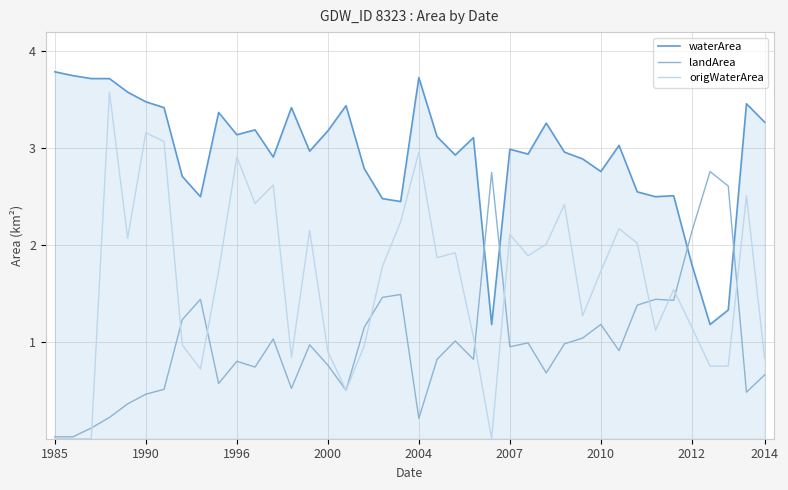

Rank the series by their maximum value, from lowest to highest.

landArea, origWaterArea, waterArea